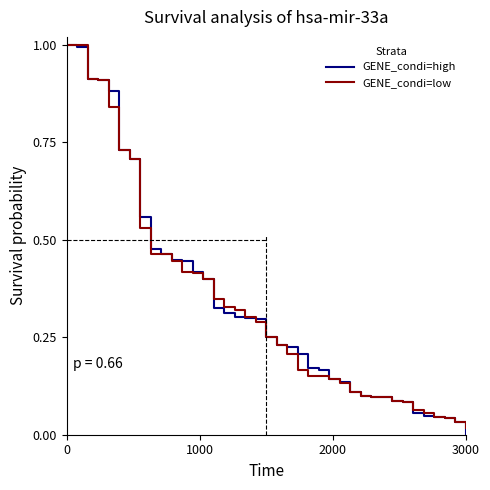

What is the maximum value for GENE_condi=low?

1.0